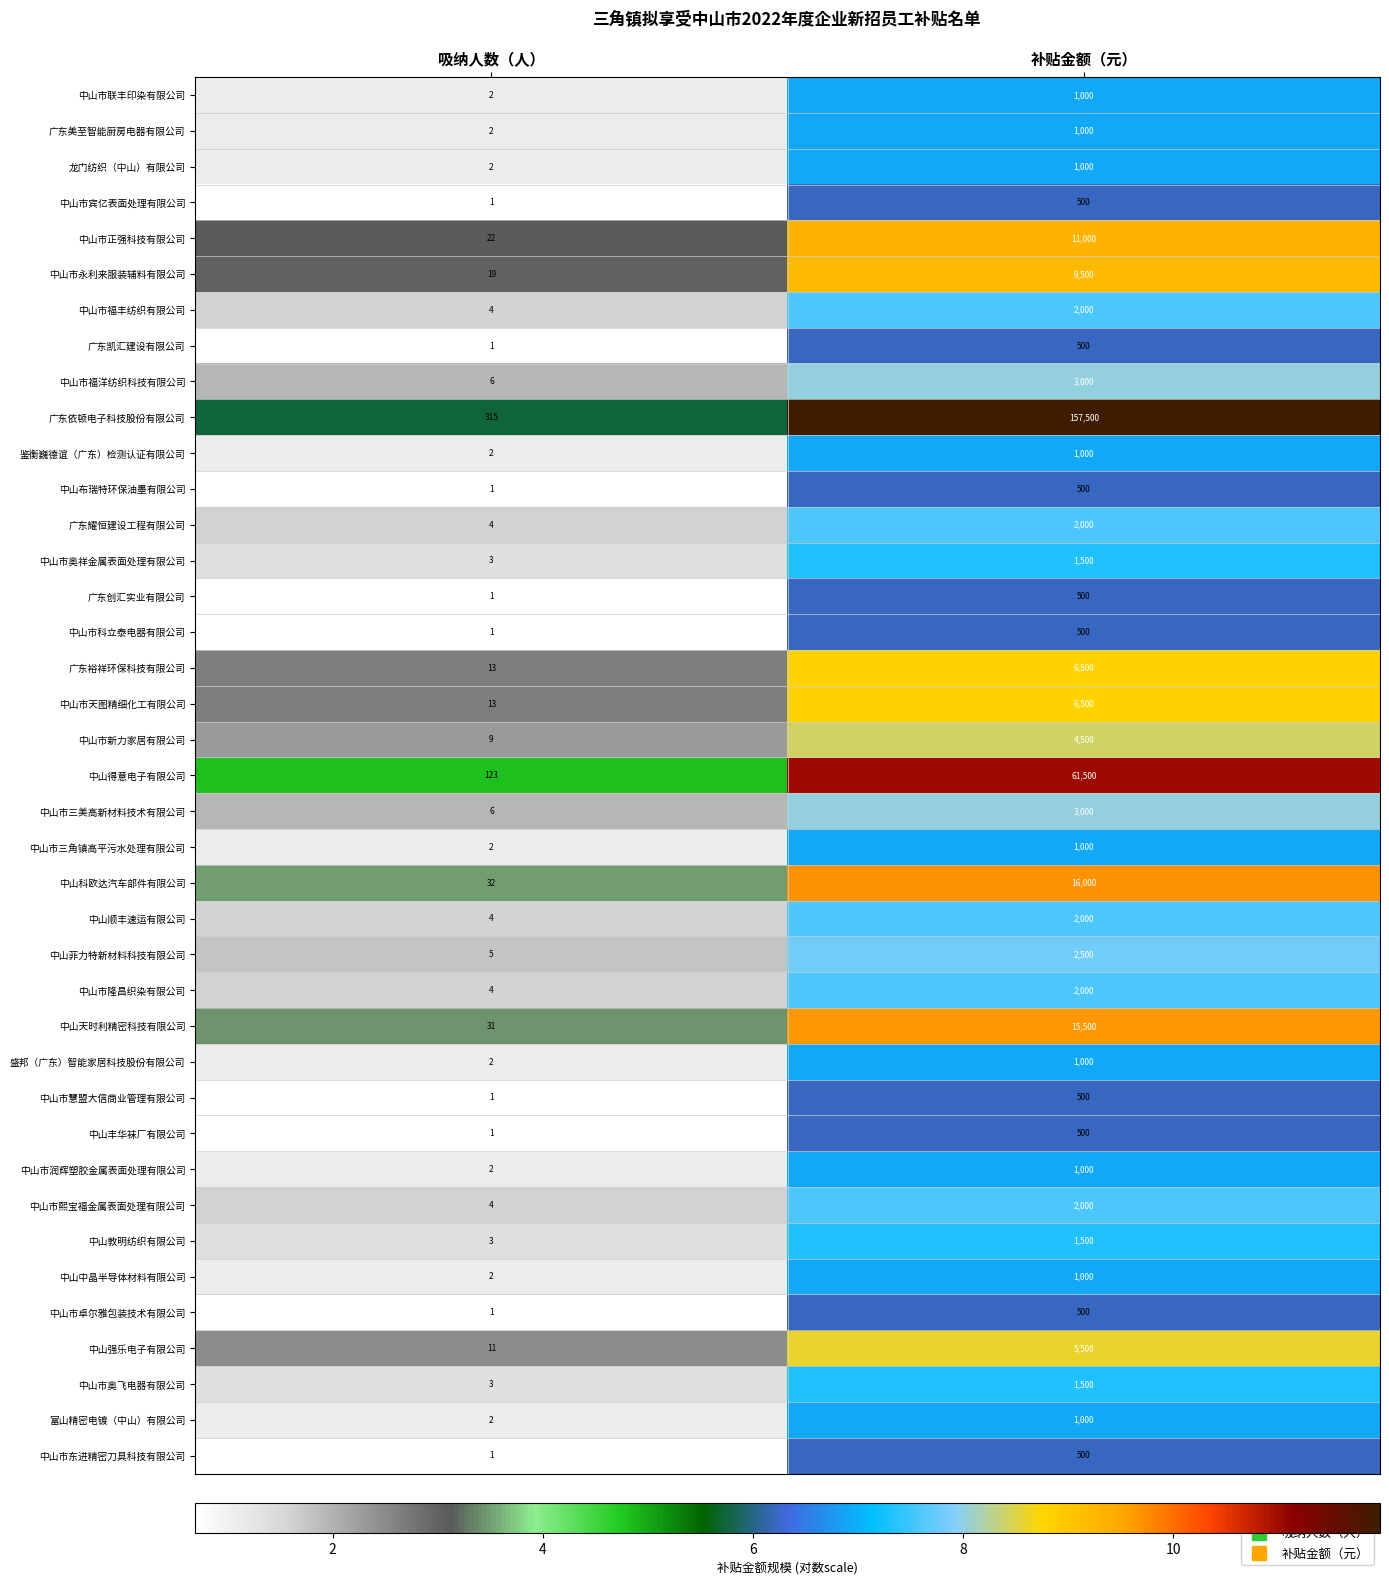

At which category does the chart reach its minimum across all series?

吸纳人数（人）